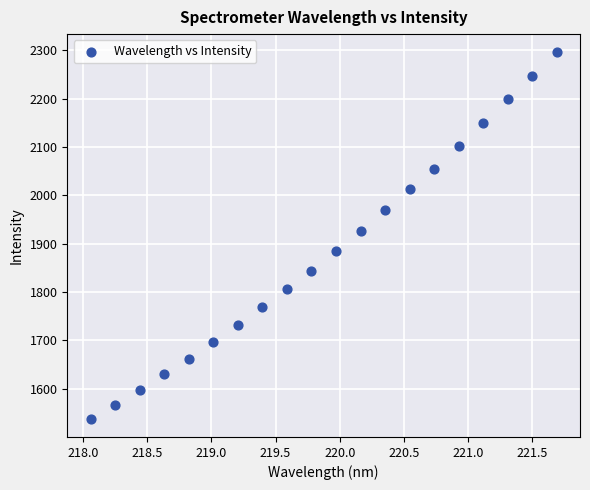

What is the range of Y values (max minus min)?

757.7